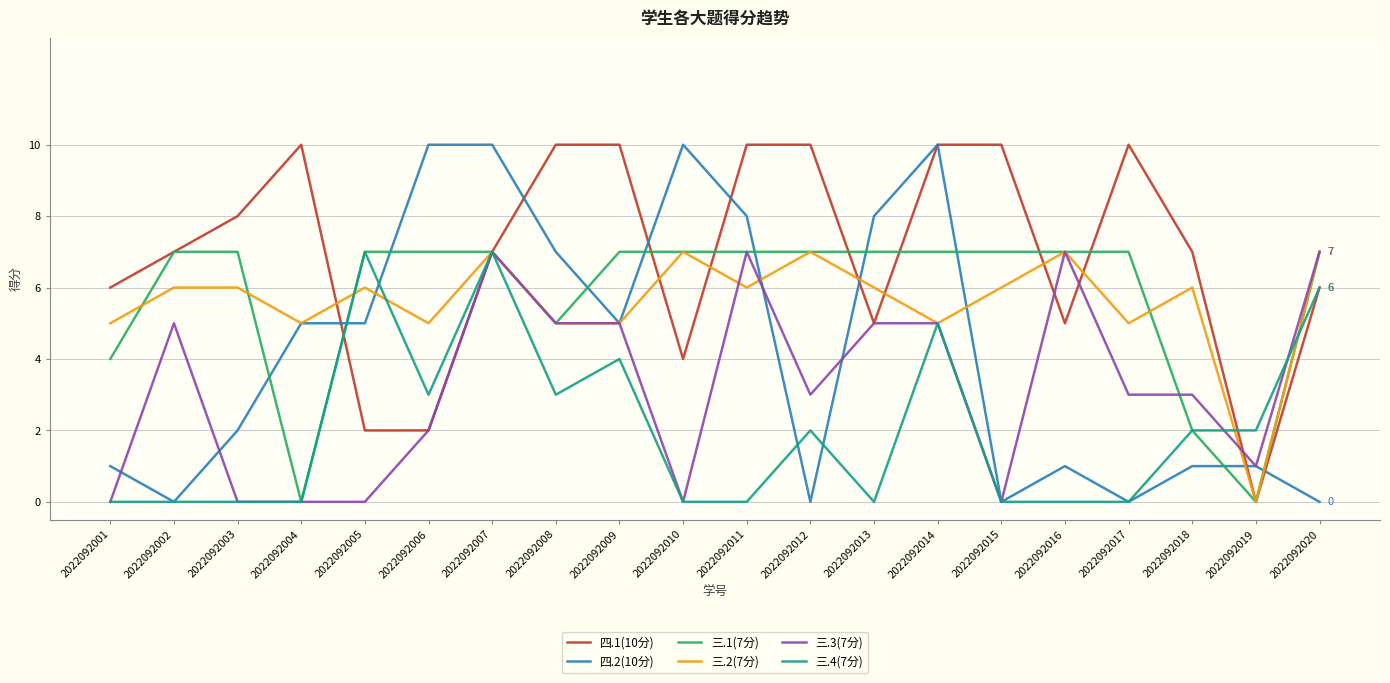

Which series changed the most between 2022092004 and 2022092013?

三.1(7分)